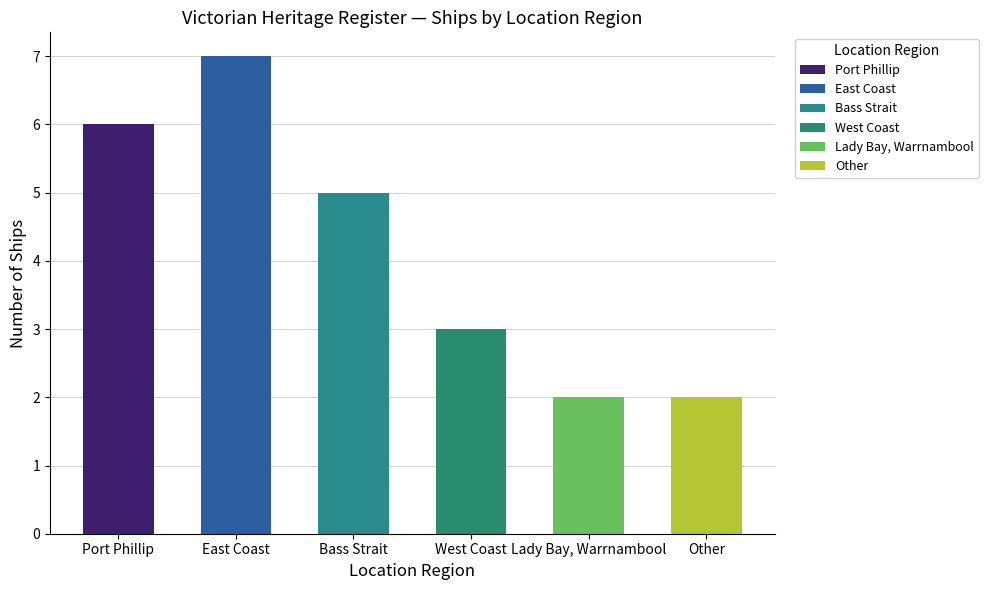

Does the chart contain any negative values?

No